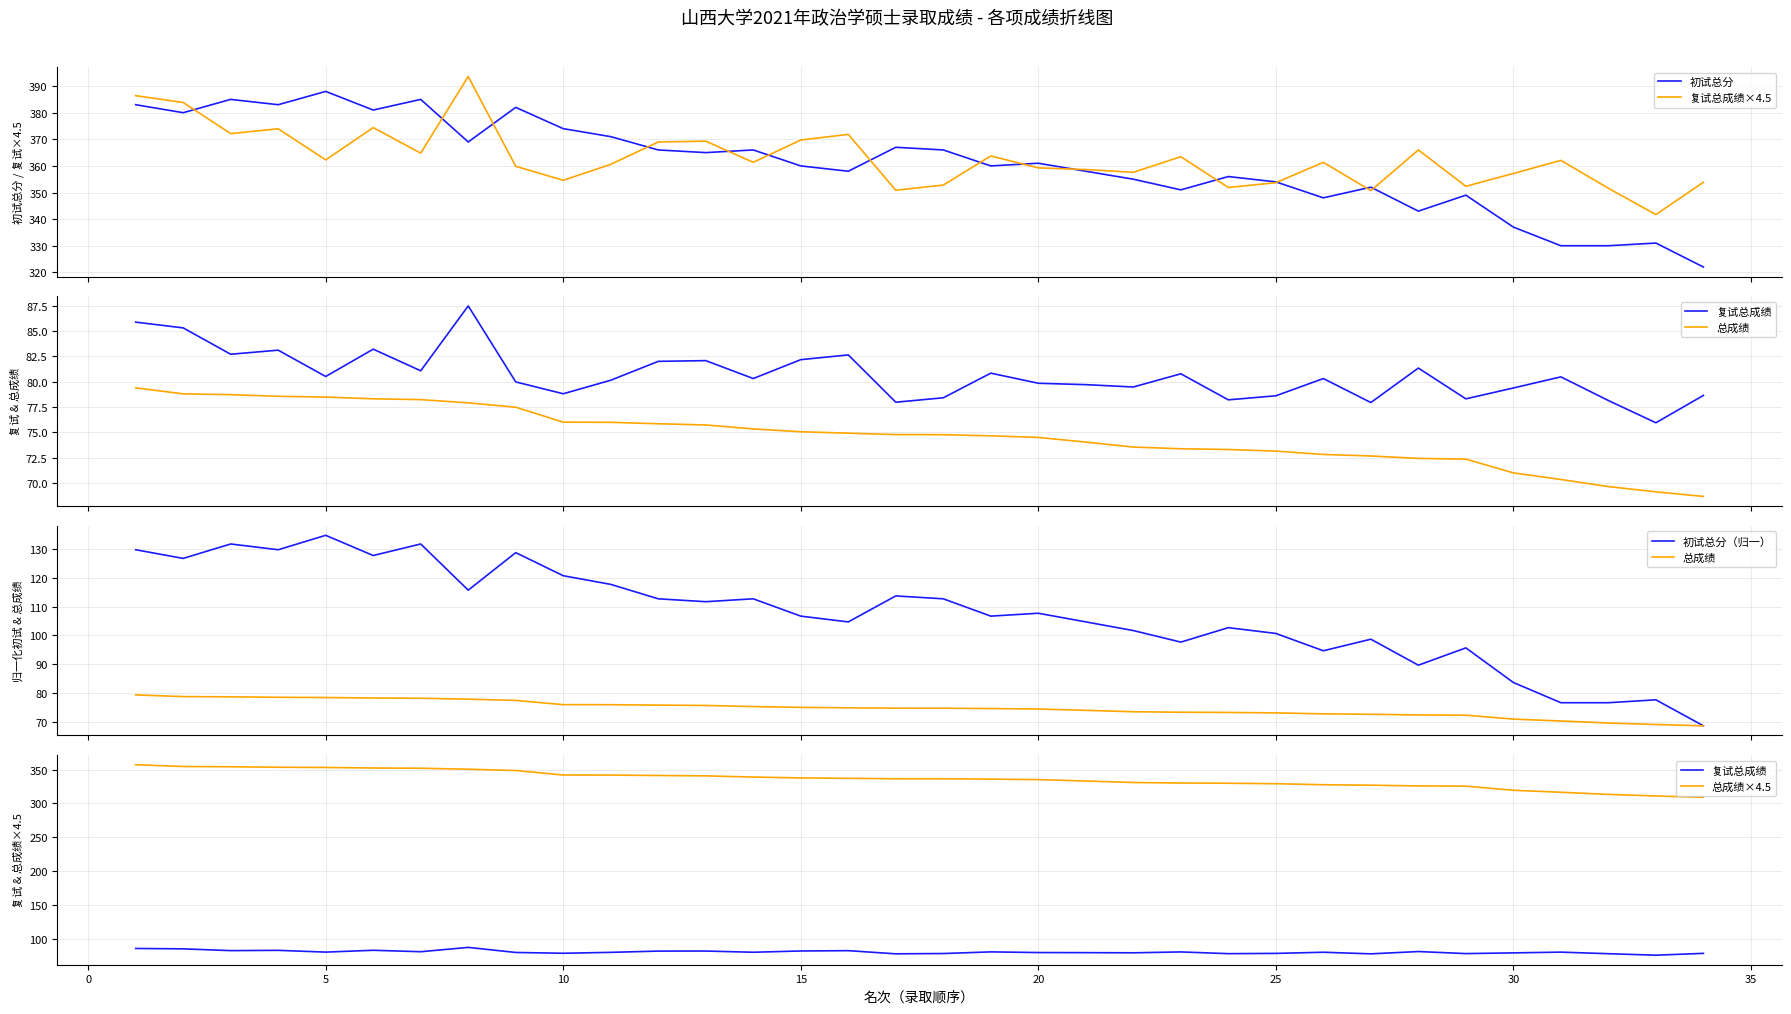

What is the lowest value of the 初试总分 series?

322.0